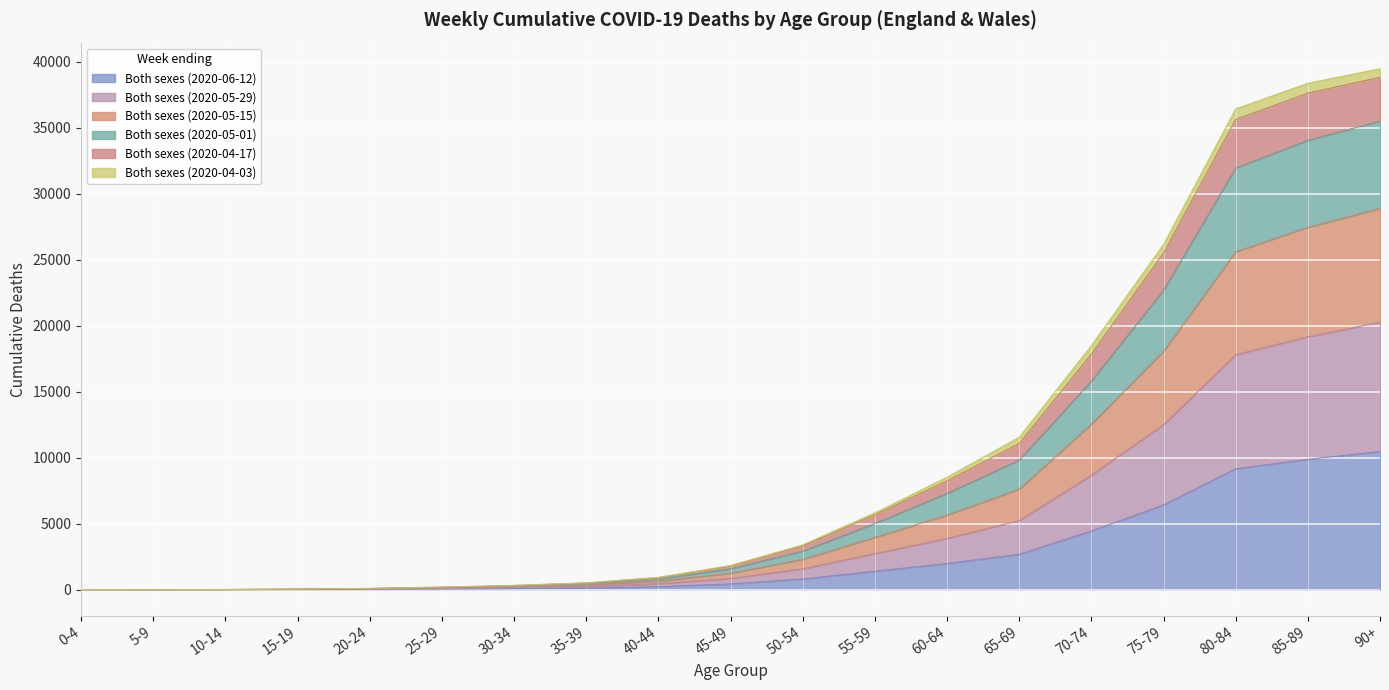

True or false: Both sexes (2020-04-17) has more than 2 interior local peaks.

False